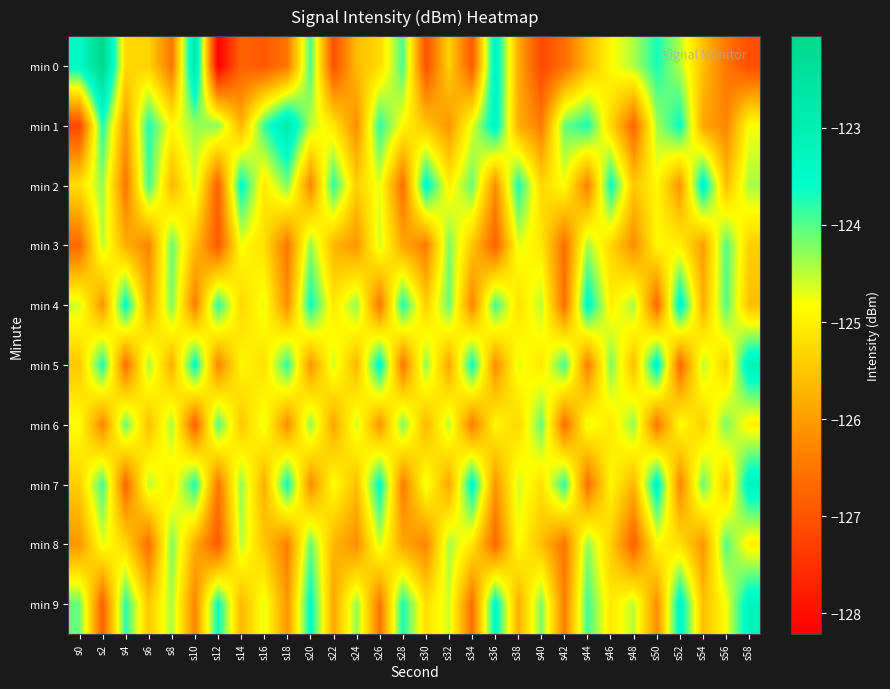

How many categories are shown in the chart?

30